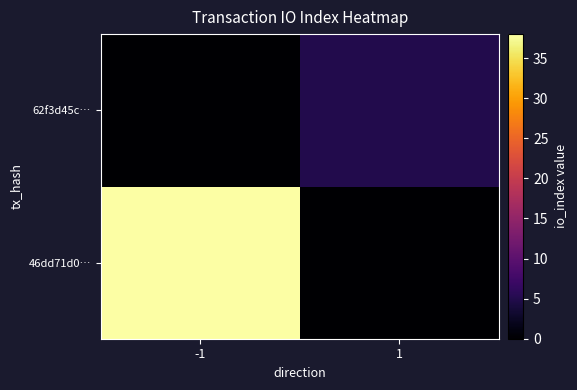

Between 1 and -1, which is larger?

-1